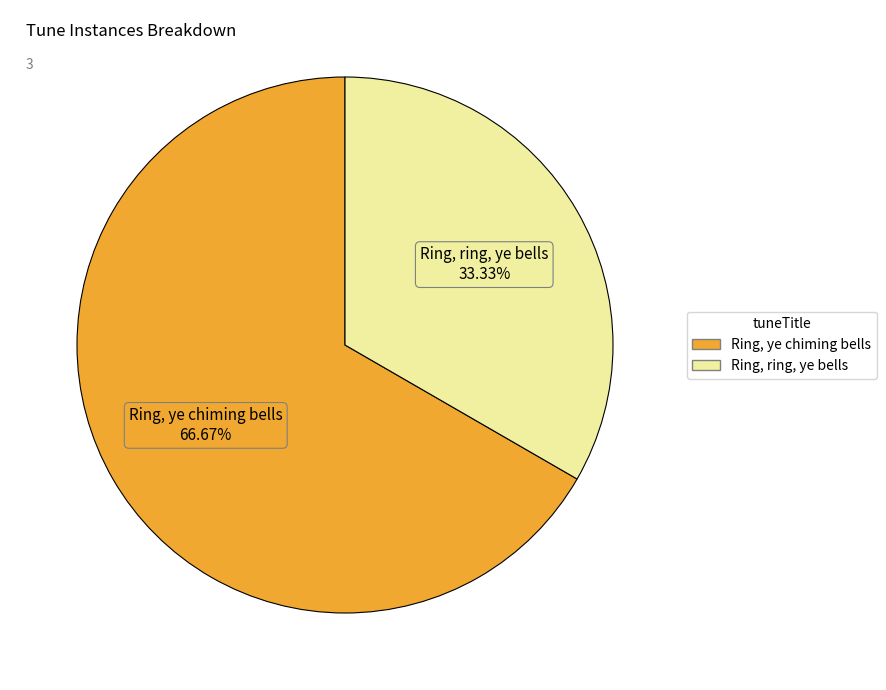

How many segments does this pie chart have?

2